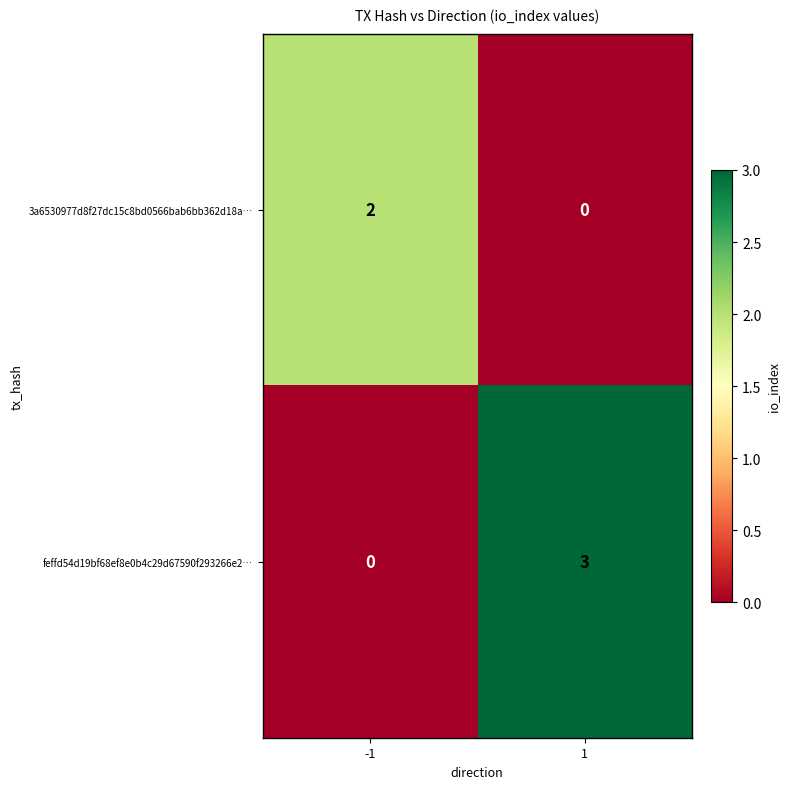

Is it true that feffd54d19bf68ef8e0b4c29d67590f293266e2… equals 1 at -1?

False